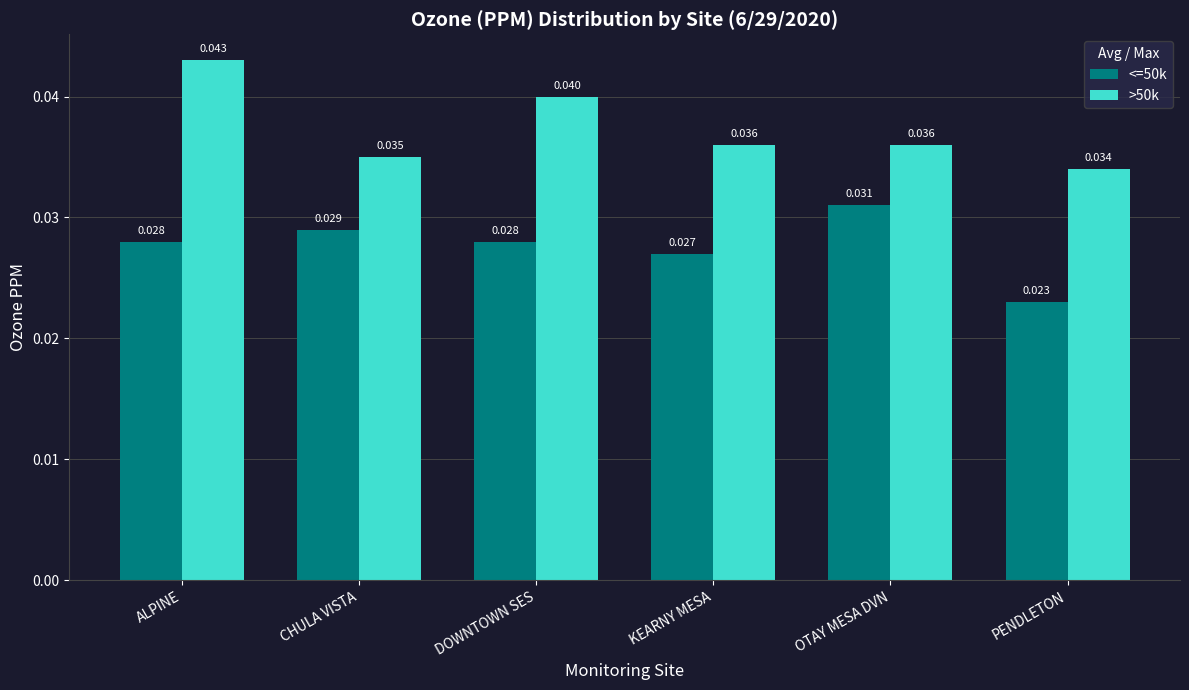

At CHULA VISTA, list the series in order from smallest to largest.

<=50k, >50k